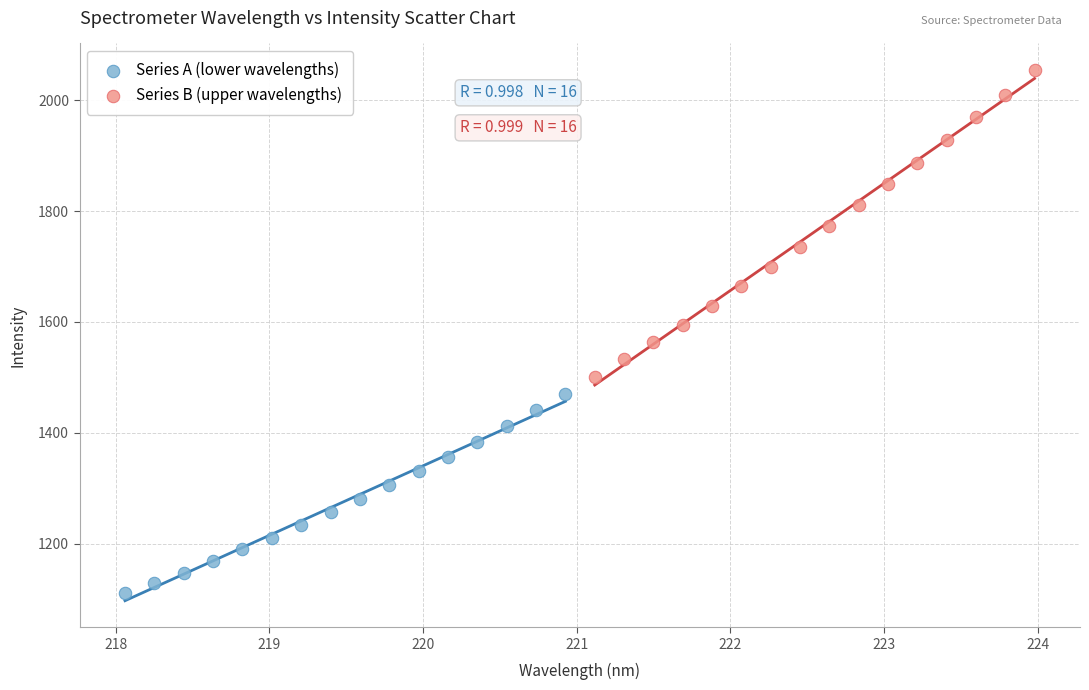

Which series reaches the minimum Y coordinate?

Series A (lower wavelengths)